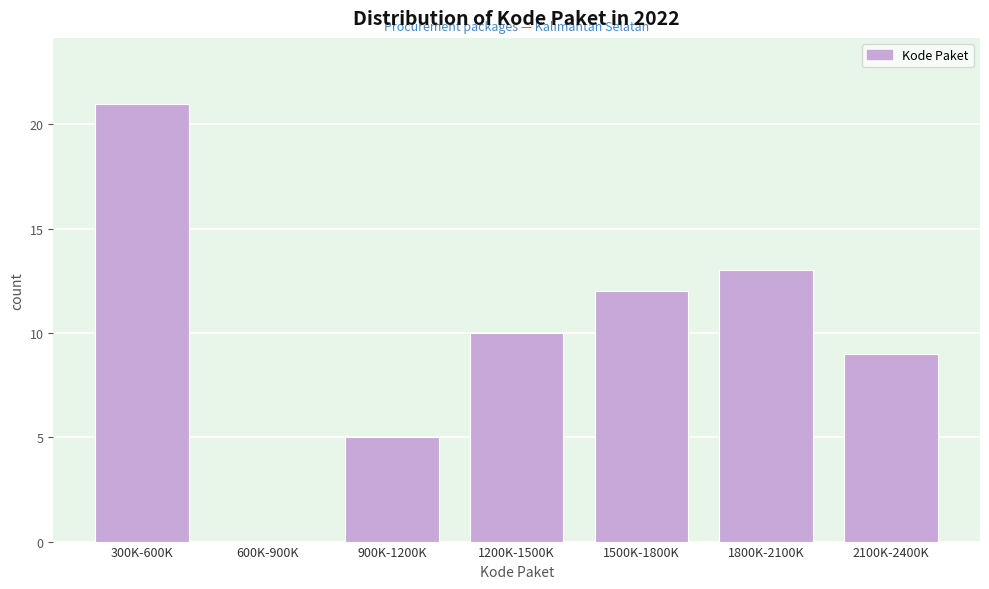

Reading left to right, transcribe all the data shown in this chart.

300K-600K=21	600K-900K=0	900K-1200K=5	1200K-1500K=10	1500K-1800K=12	1800K-2100K=13	2100K-2400K=9